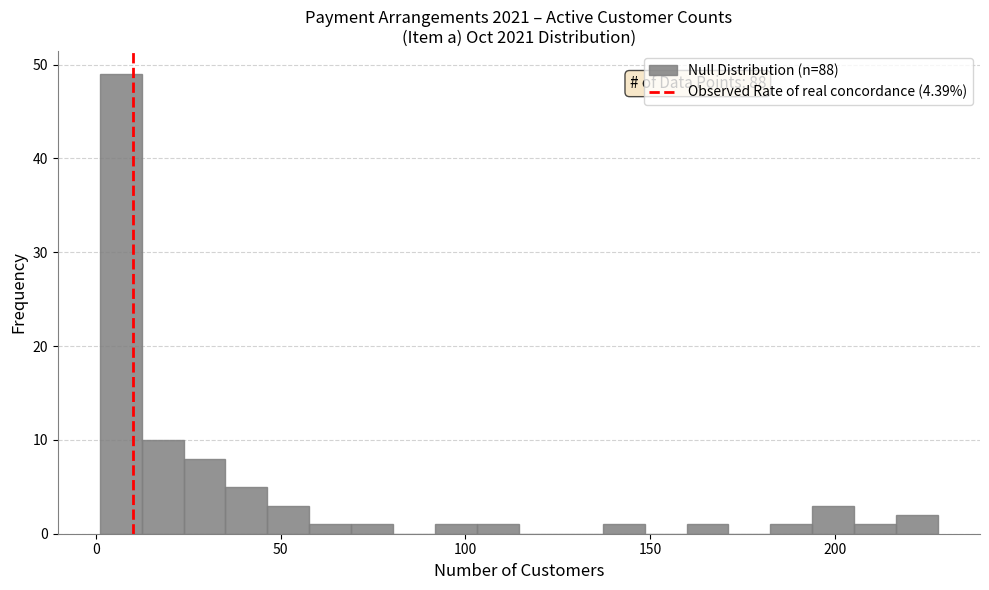

Read against the x-axis, roughly where is the centre of the tallest bar?

5